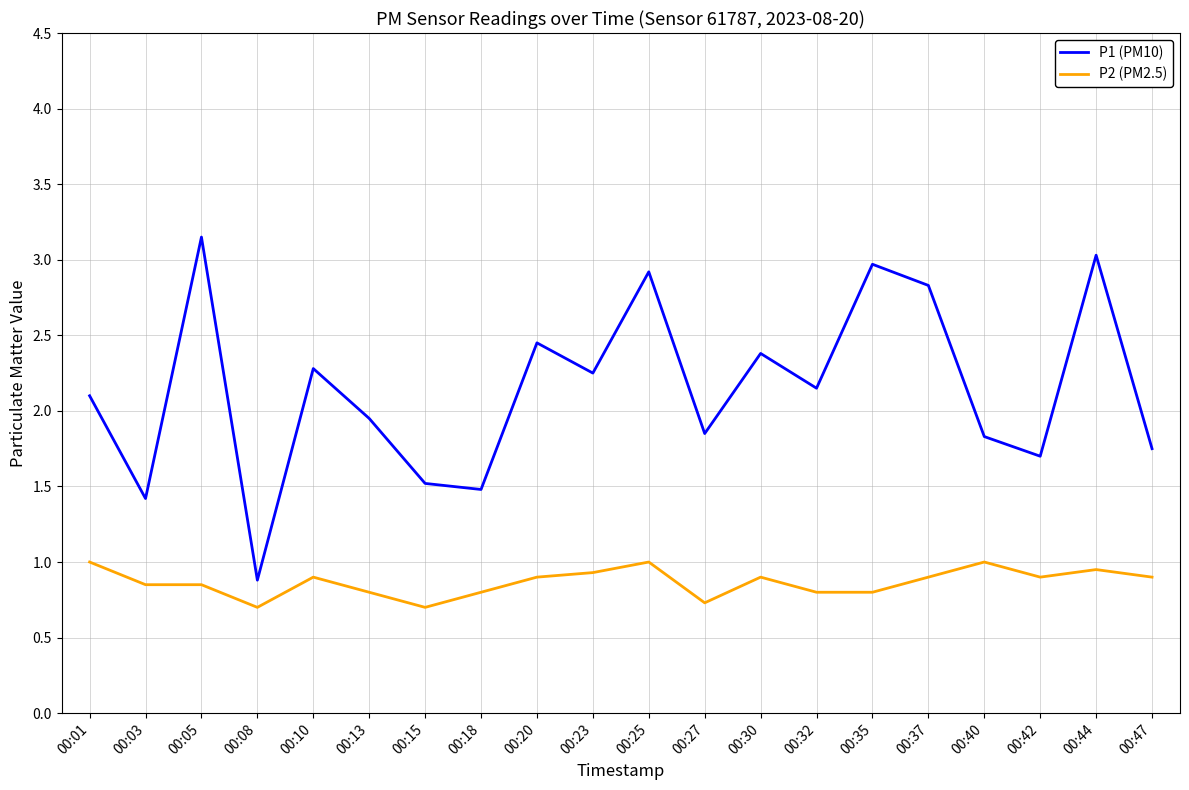

At how many categories does at least one series exceed 2?

11